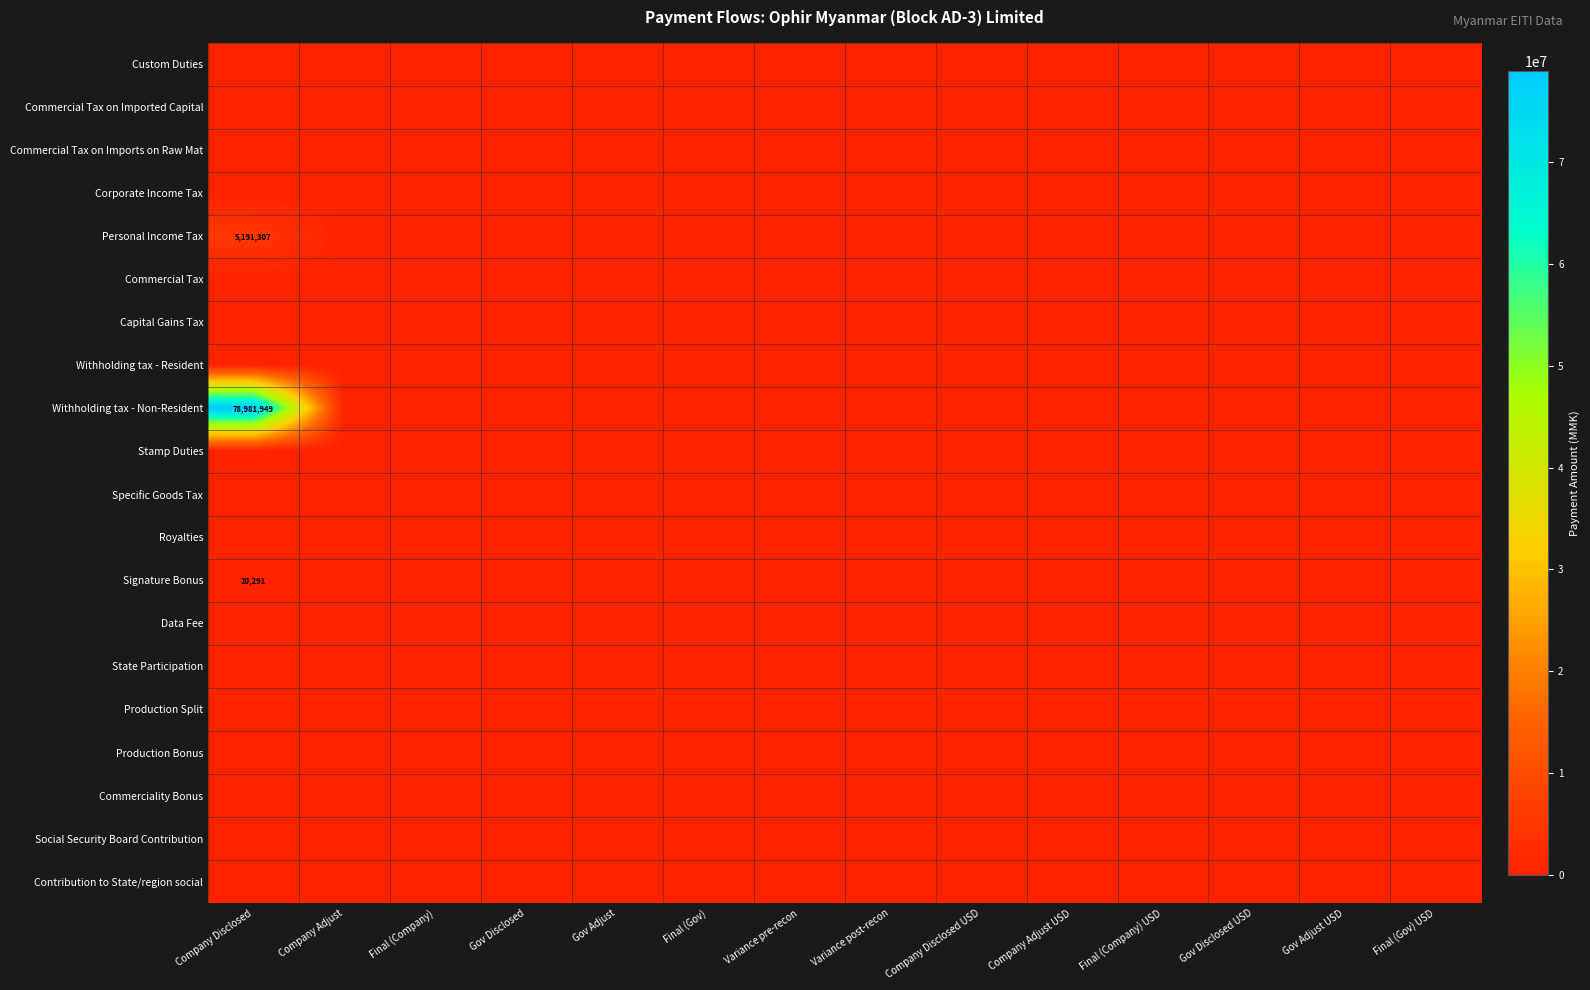

Which label corresponds to the largest value in the chart?

Company Disclosed